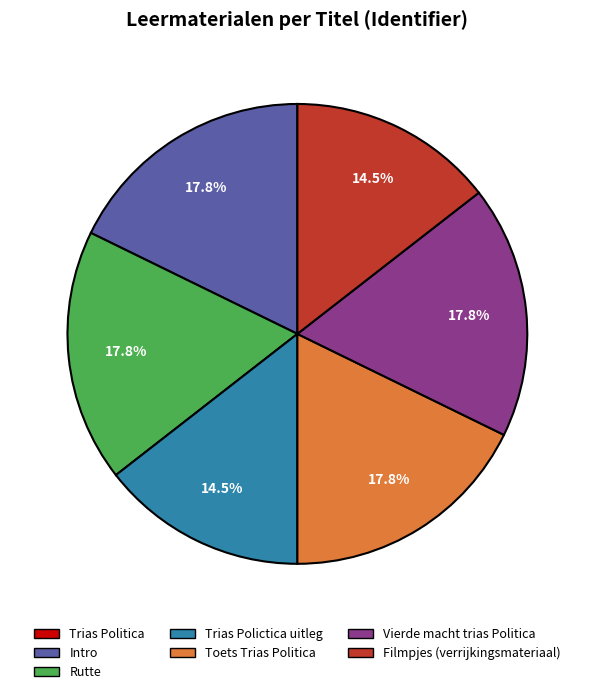

Does any single category account for the majority?

No